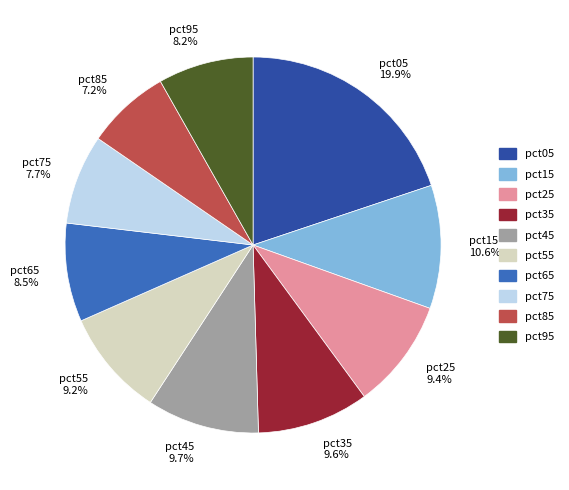

Does any single category account for the majority?

No